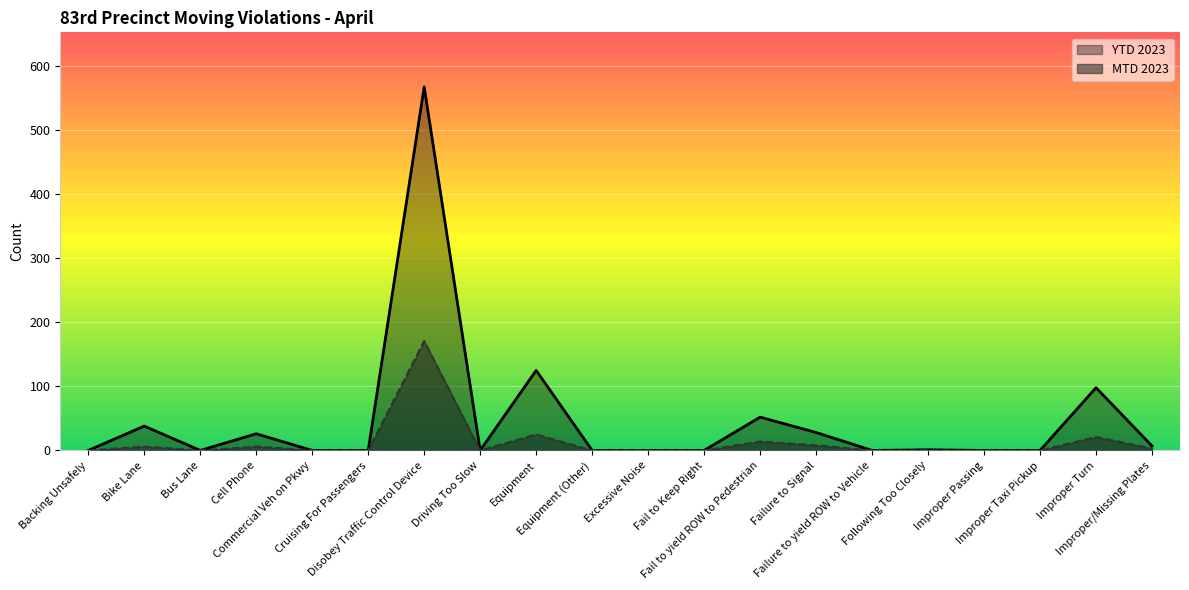

How many lines are shown in the chart?

2